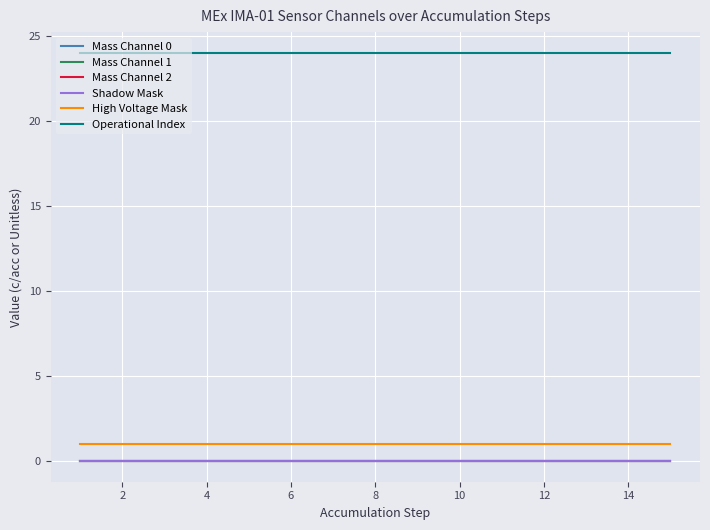

True or false: High Voltage Mask has more than 1 points higher than both neighbors.

False